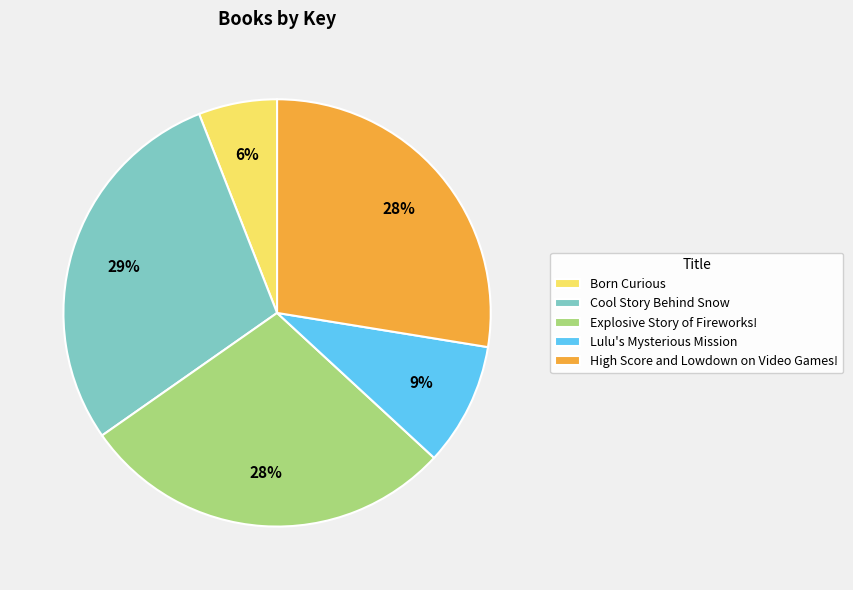

Which category has the smallest portion of the pie?

Born Curious